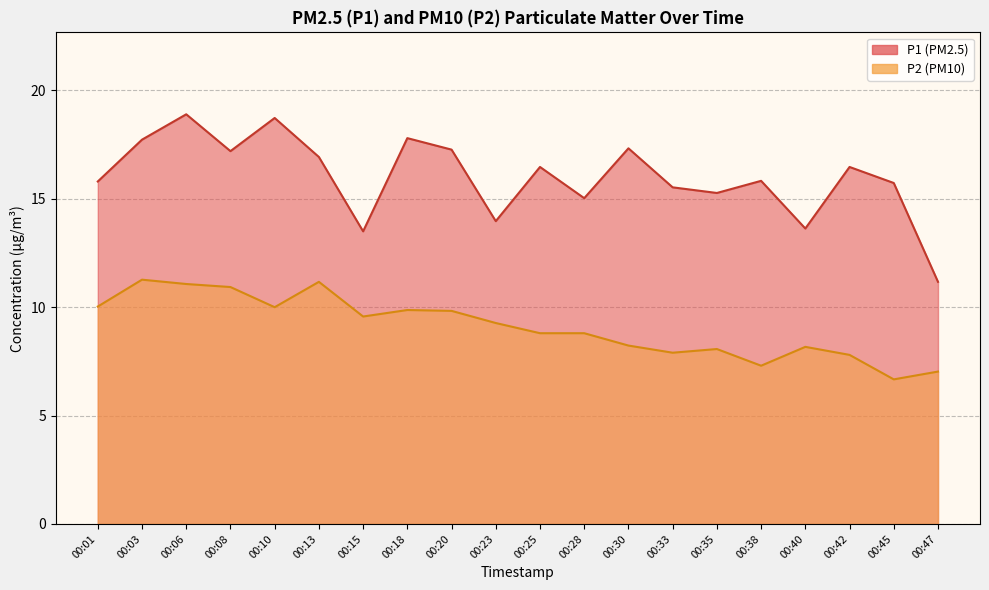

Reading left to right, transcribe all the data shown in this chart.

P1: 15.8	17.7	18.9	17.2	18.7	16.9	13.5	17.8	17.3	14.0	16.5	15.0	17.3	15.5	15.3	15.8	13.6	16.5	15.7	11.2
P2: 10.0	11.3	11.1	10.9	10.0	11.2	9.6	9.9	9.8	9.3	8.8	8.8	8.2	7.9	8.1	7.3	8.2	7.8	6.7	7.0